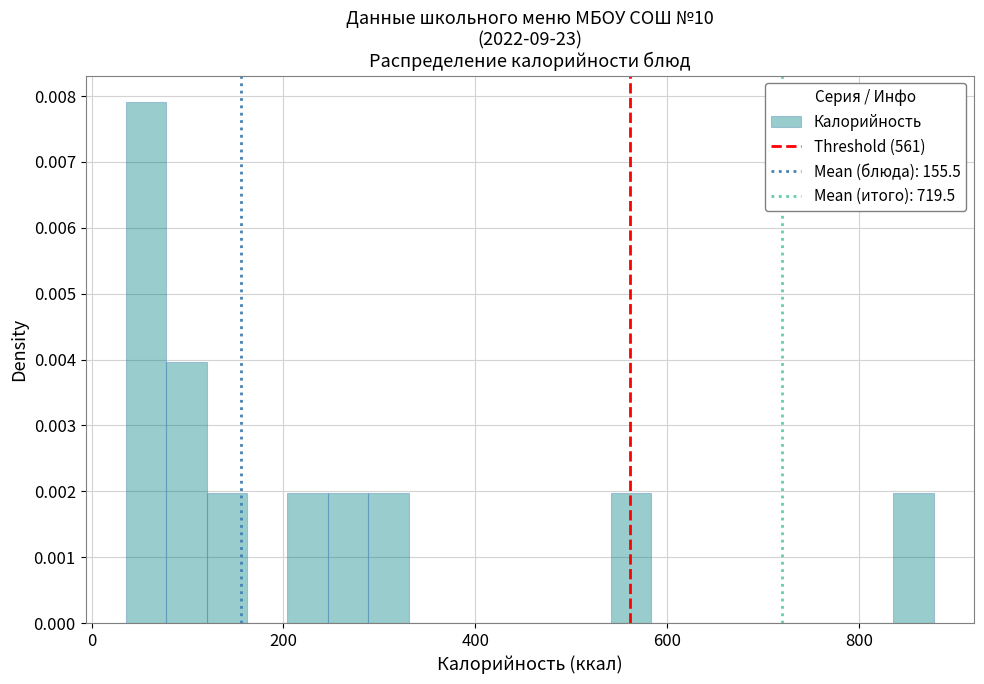

Around what value on the x-axis is the tallest bar? Give the approximate position of its centre, as read against the axis.

60